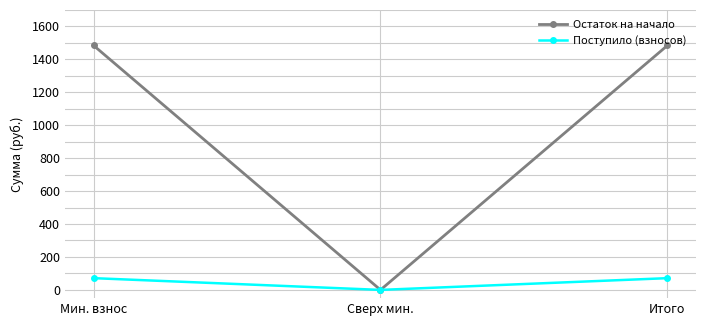

Reading left to right, list all the values displayed in this chart.

Остаток на начало: Мин. взнос=1484.0	Сверх мин.=0.0	Итого=1484.0
Поступило (взносов): Мин. взнос=71.3	Сверх мин.=0.0	Итого=71.3